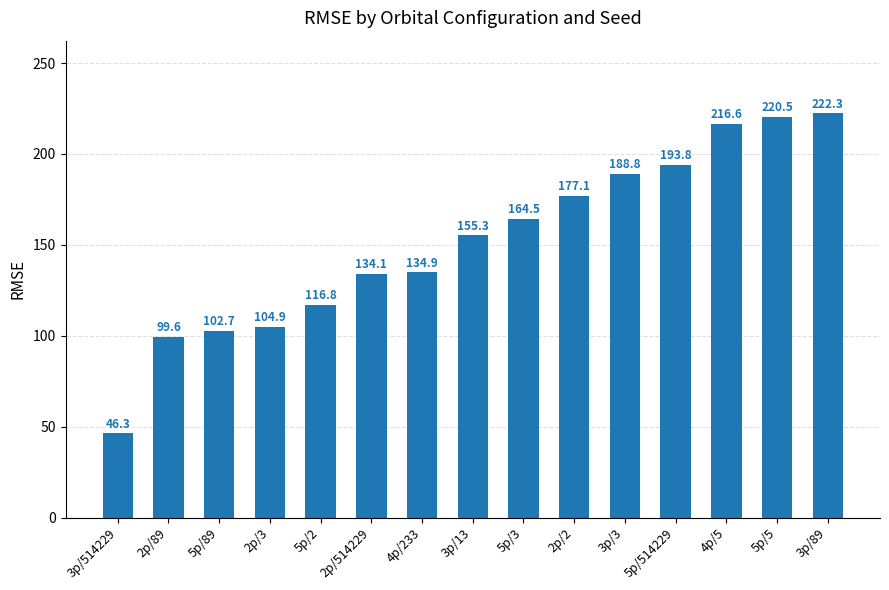

Is it true that the value at 5p/2 is 44.9?

False